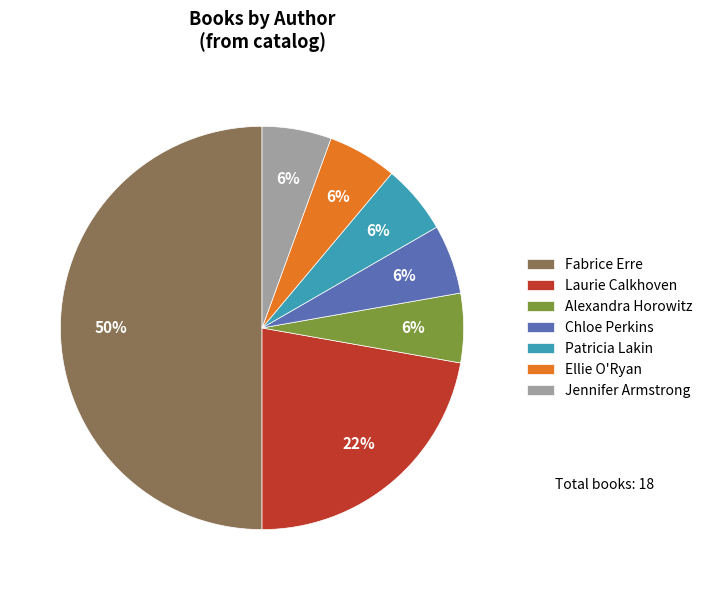

Between Laurie Calkhoven and Chloe Perkins, which is larger?

Laurie Calkhoven